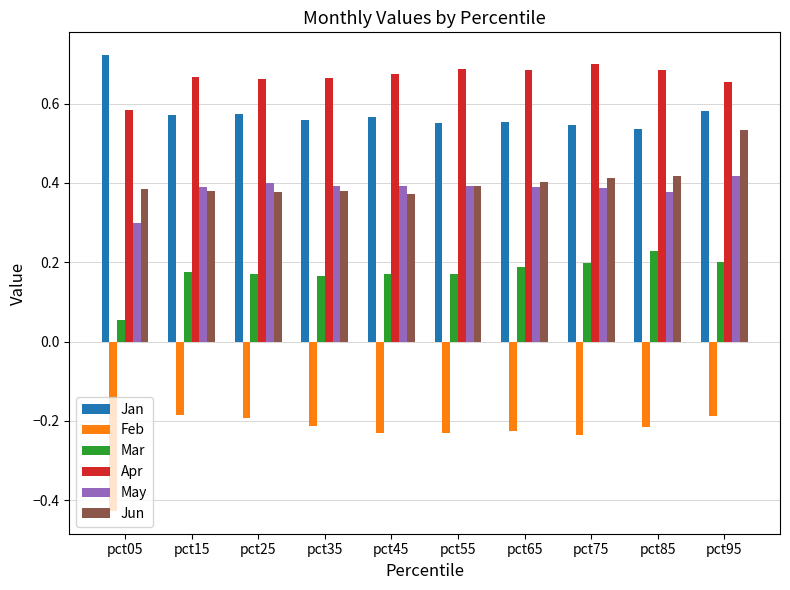

Rank the series by their maximum value, from lowest to highest.

Feb, Mar, May, Jun, Apr, Jan